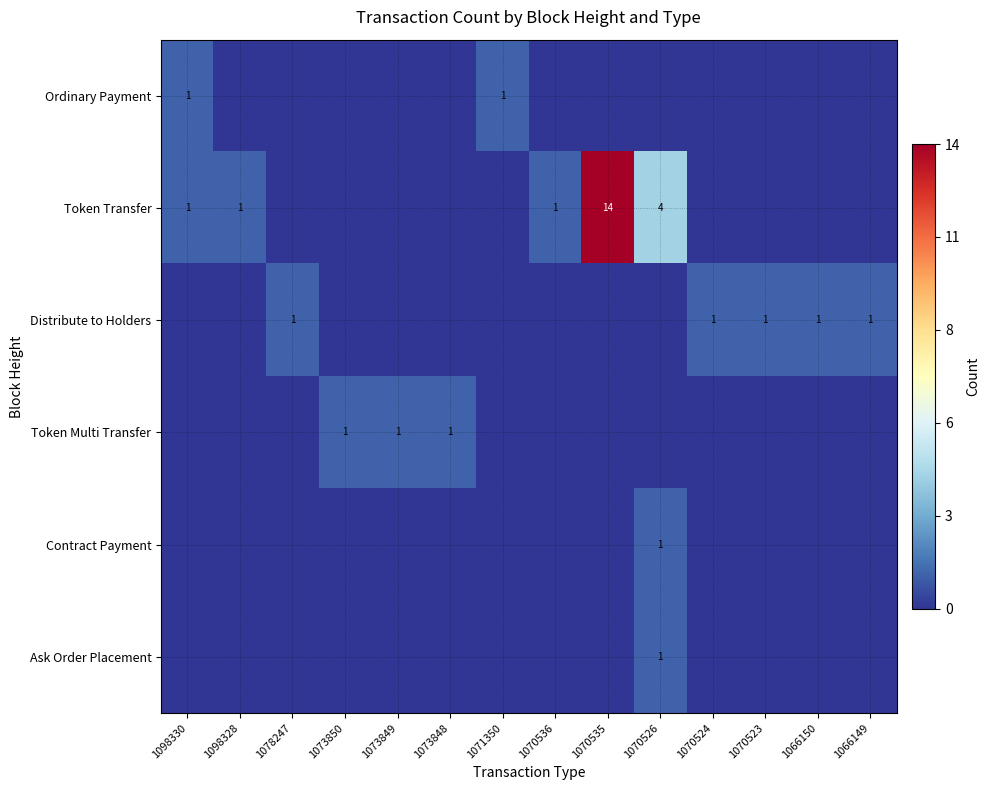

Is it true that Token Transfer equals 4 at 1070526?

True